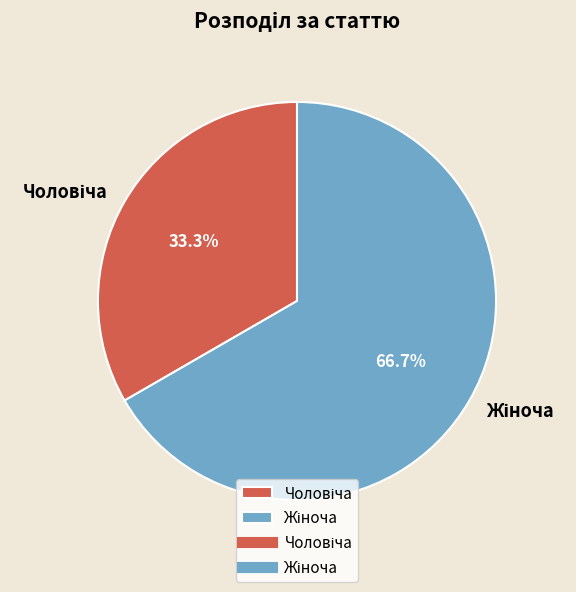

Is there a majority slice in this chart?

Yes